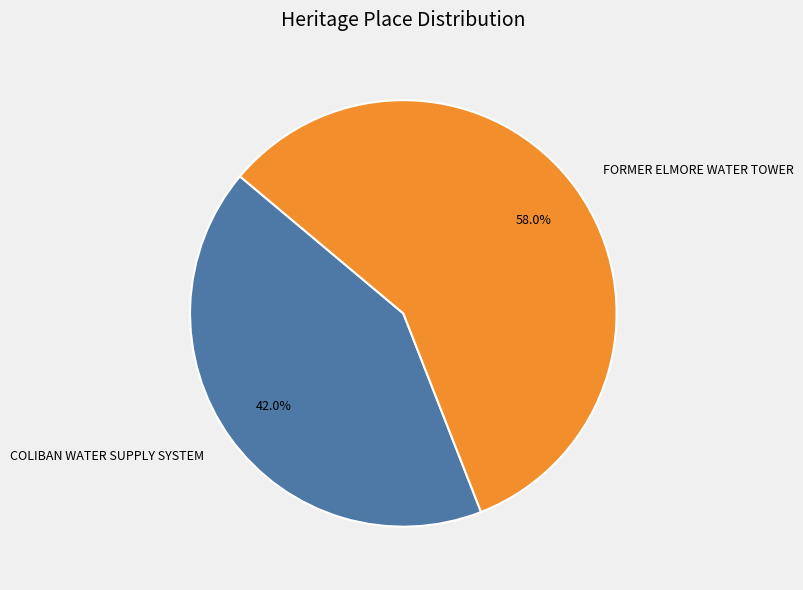

How many slices are in this pie chart?

2